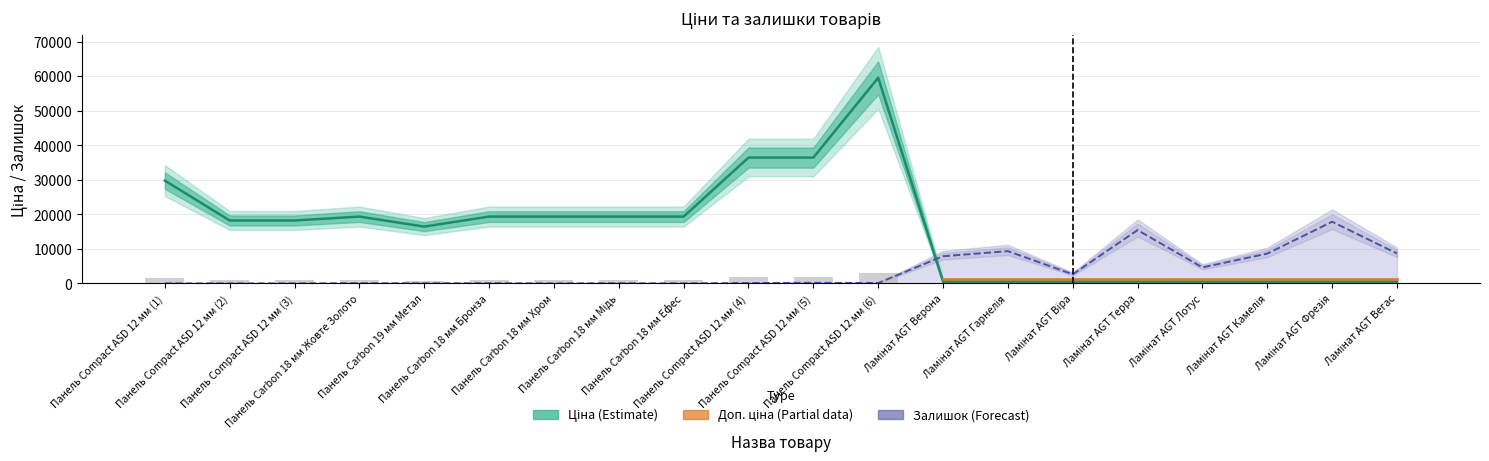

At how many categories does at least one series exceed 55403?

1